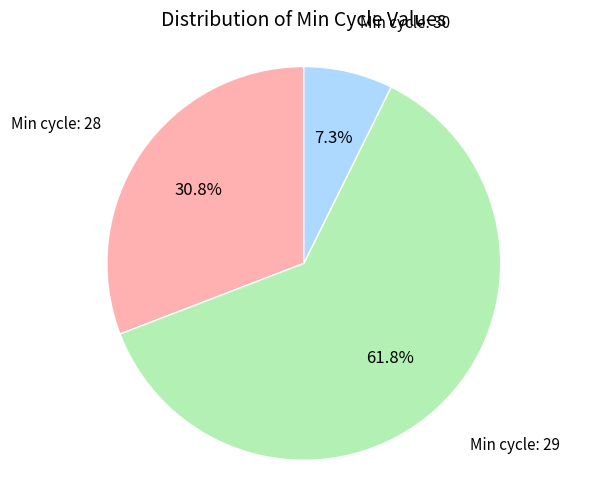

Which slice represents more than half of the pie?

Min cycle: 29